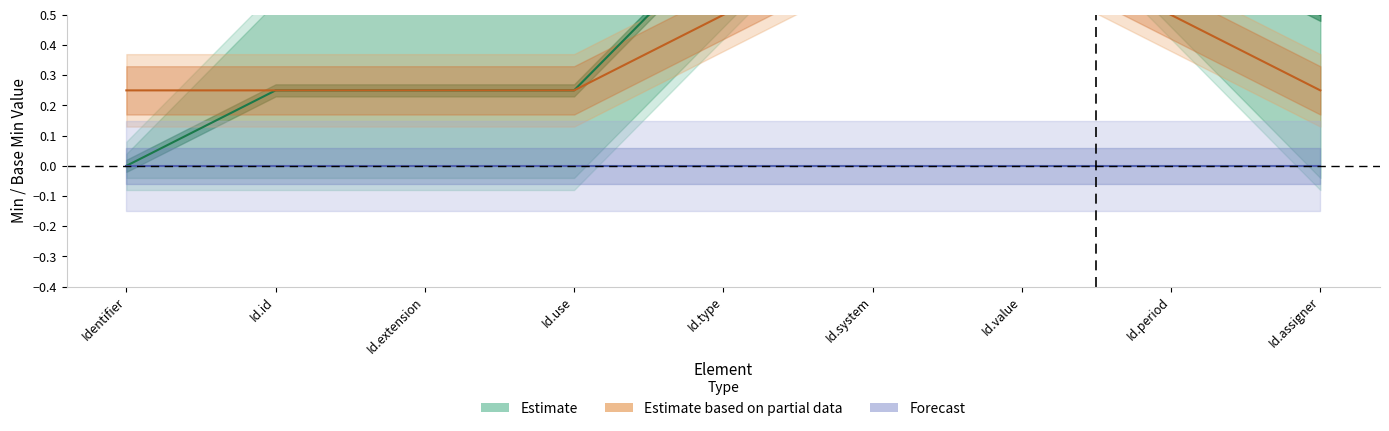

The value of Estimate at Identifier.value is 1. True or false?

True